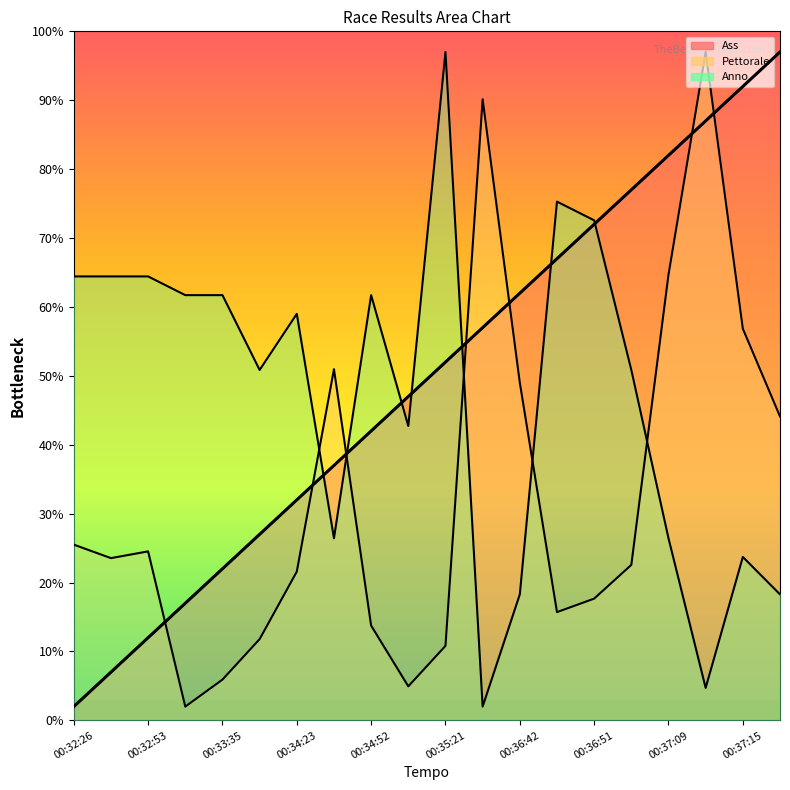

Between which two adjacent categories do Pettorale and Ass first intersect?

00:32:53 and 00:33:20